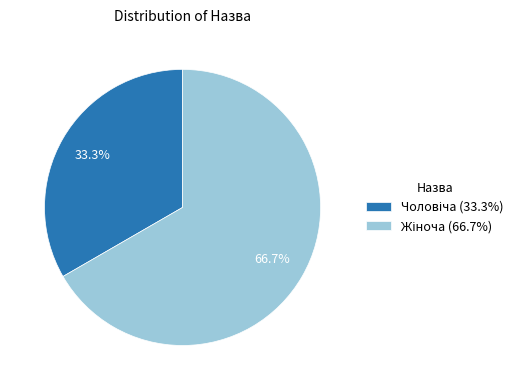

Is there a majority slice in this chart?

Yes